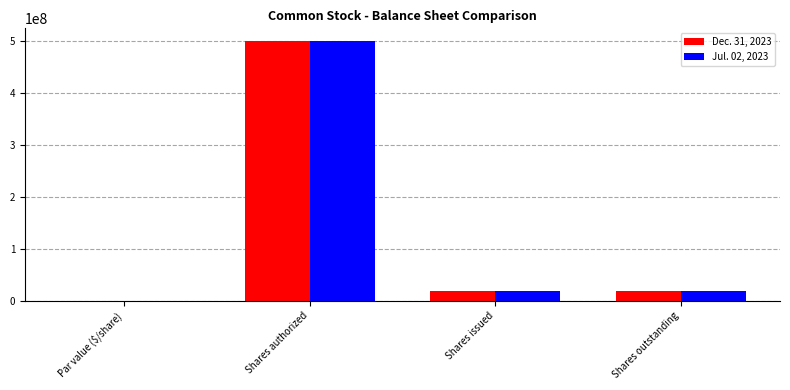

How many groups of bars are there?

4